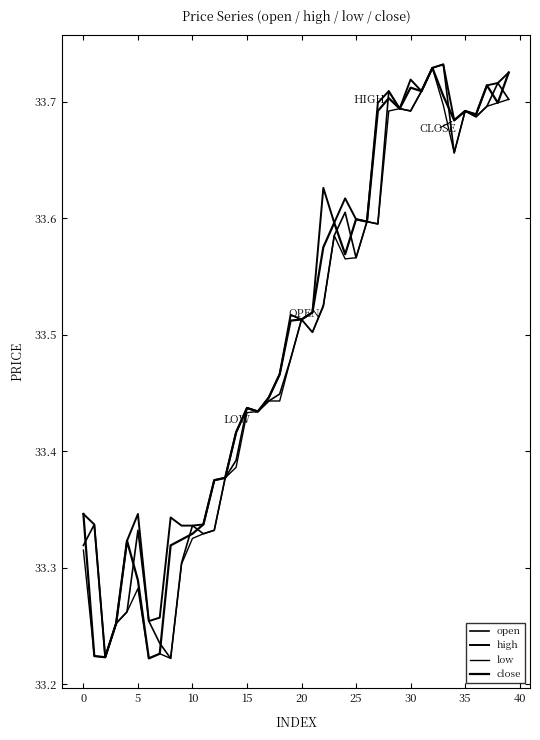

True or false: low has more than 1 interior local peaks.

True